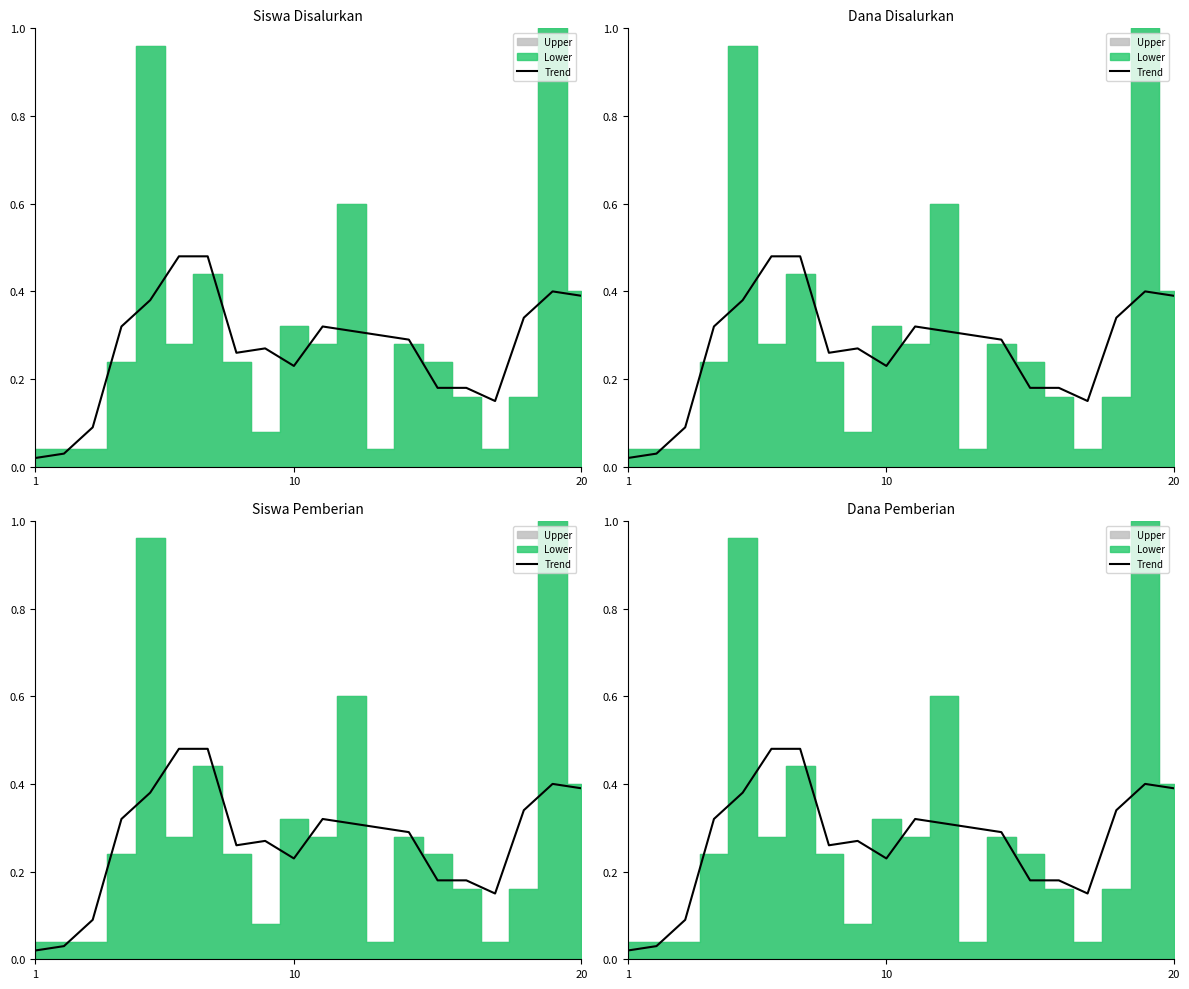

How many points are lower than both their immediate neighbors (excluding endpoints)?

3